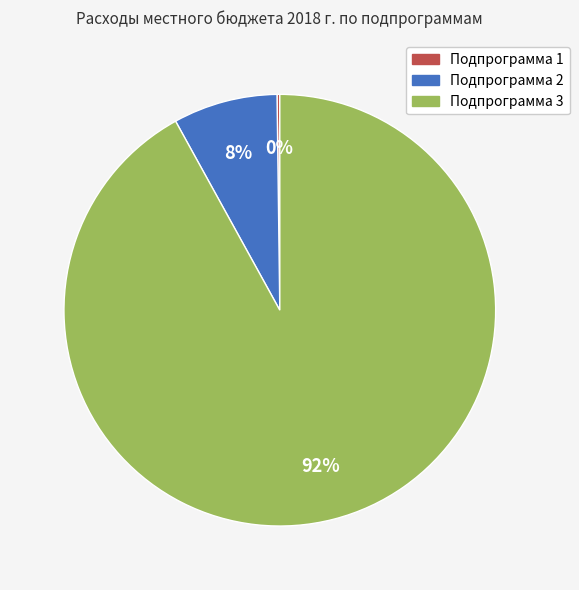

To the nearest percent, what is the difference between the largest and smallest slice percentages?

92%